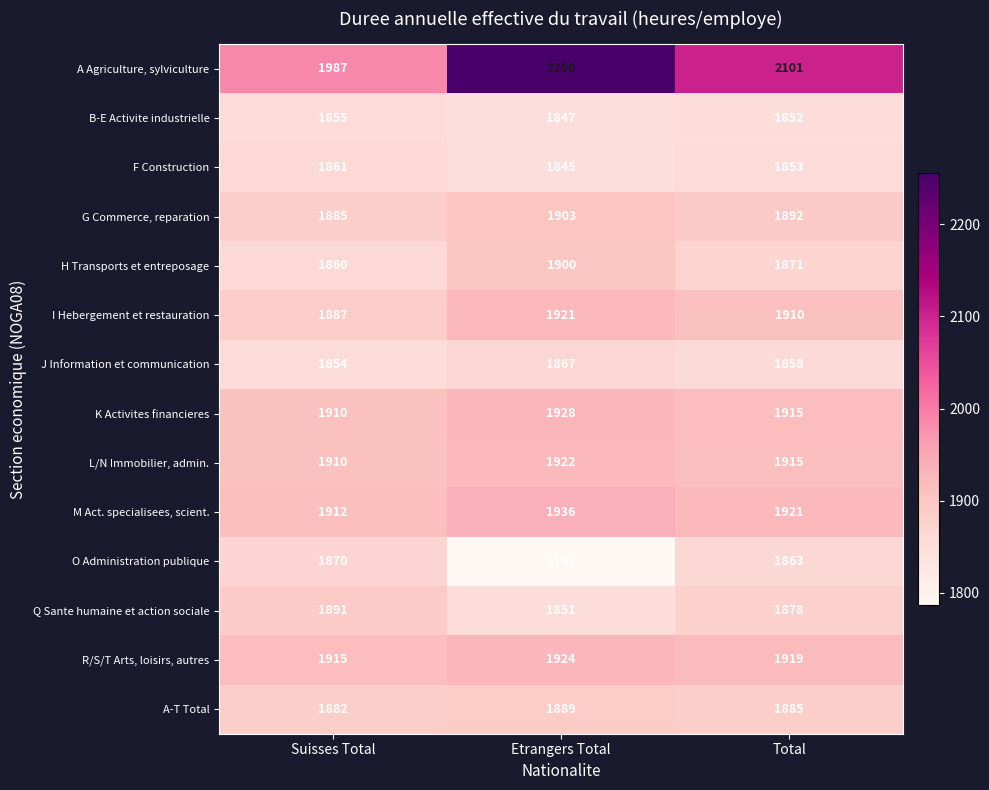

At which category is the sum across all series the highest?

Etrangers Total